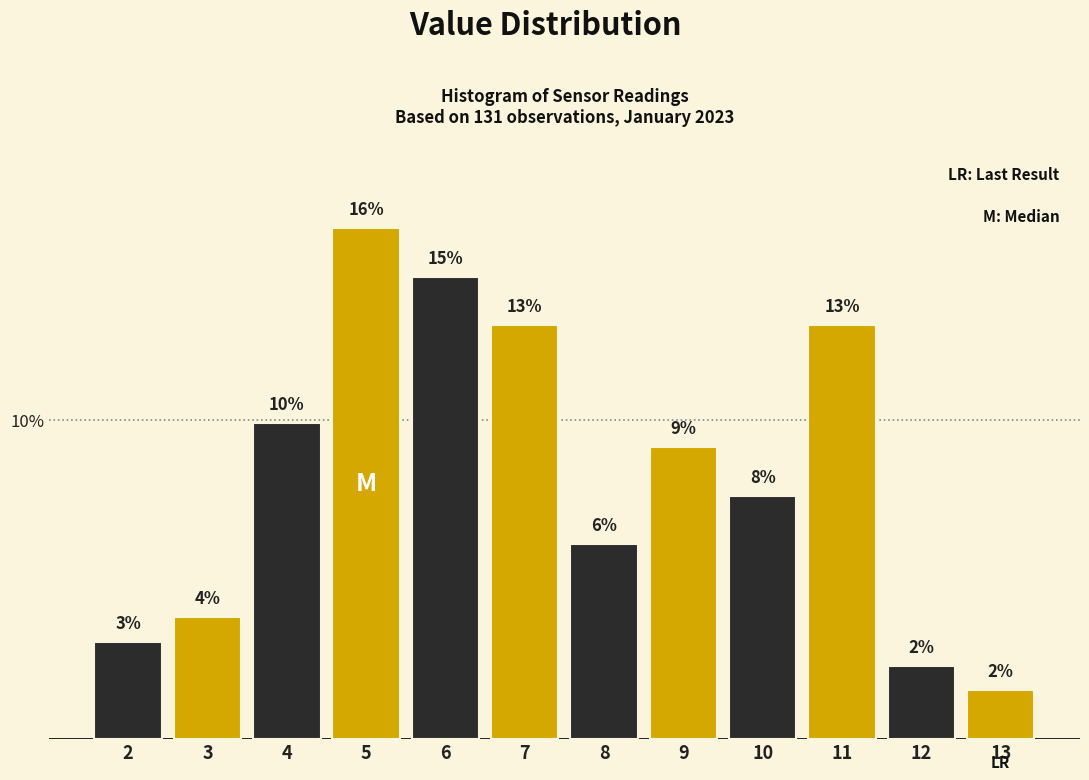

Does the chart contain any negative values?

No